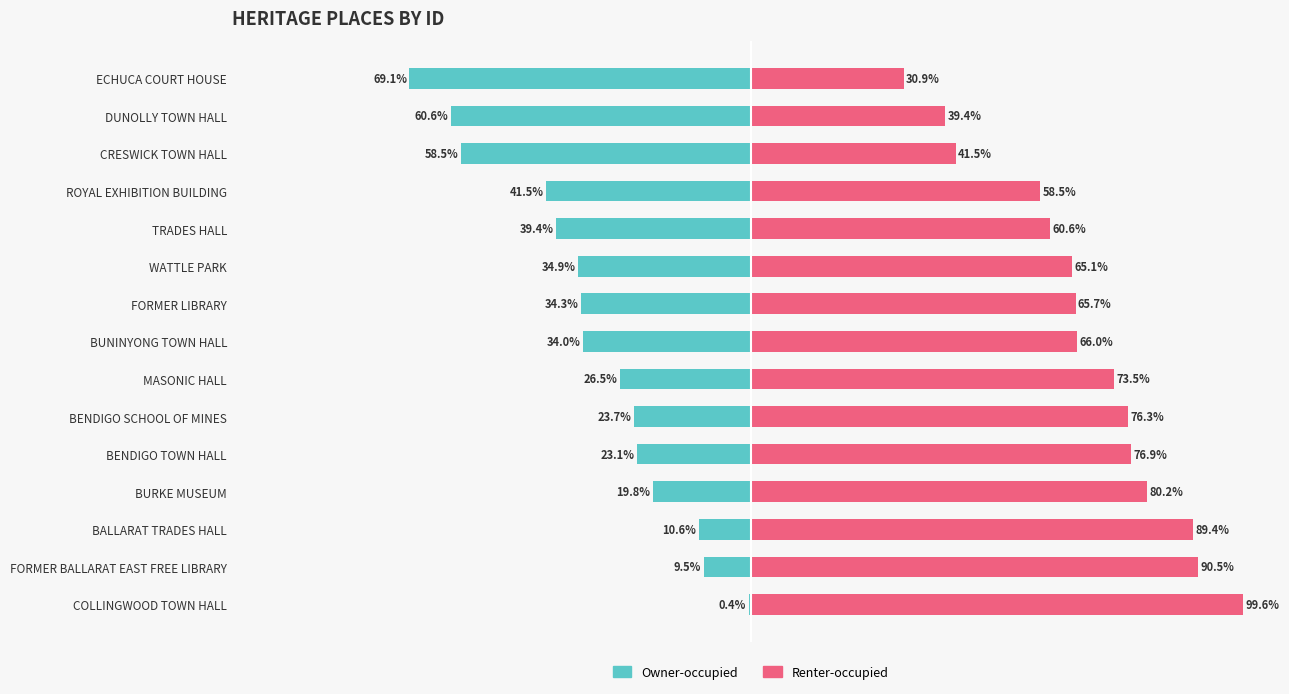

What is the value of the Renter-occupied bar at the 2nd from the left?

90.5